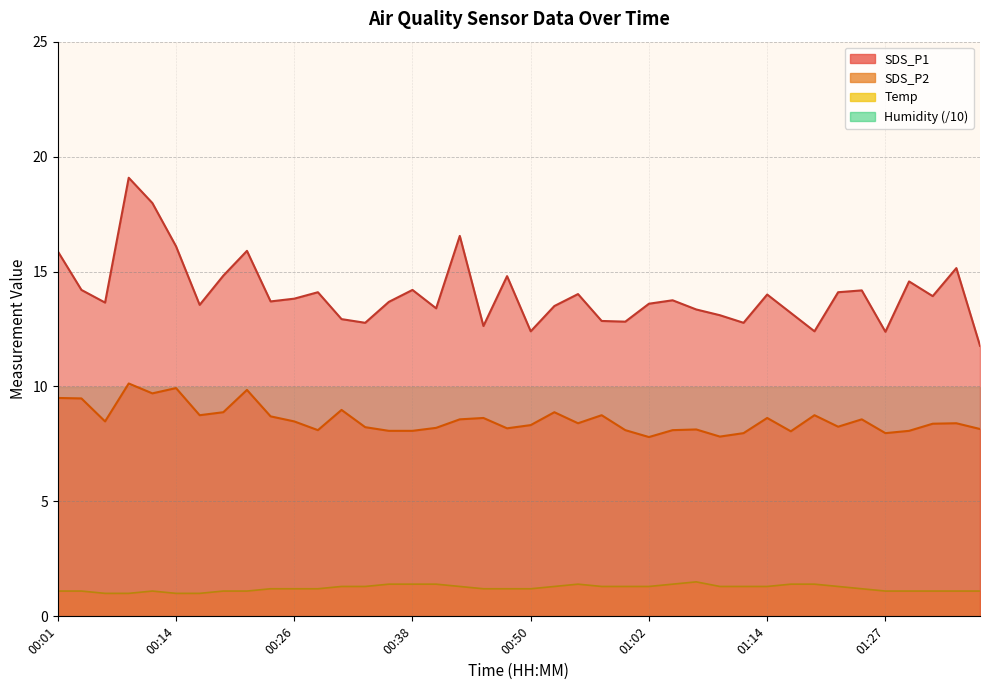

At 00:31, list the series in order from largest to smallest.

SDS_P1, SDS_P2, Temp